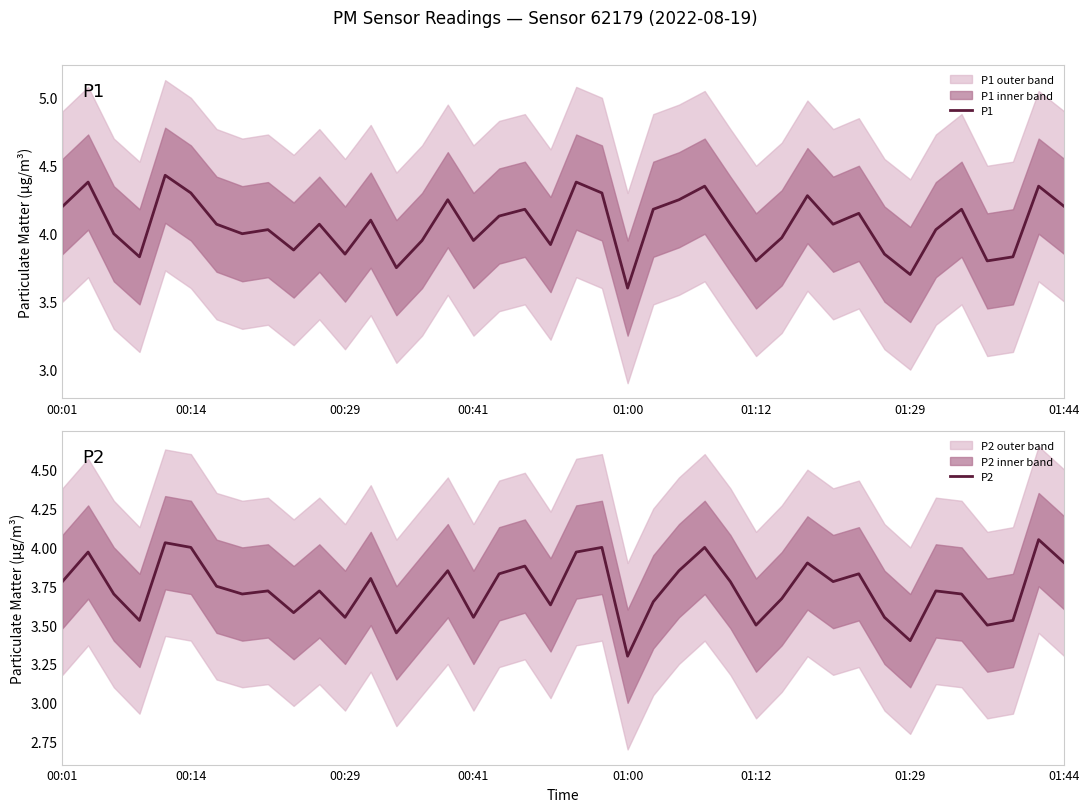

At which label does P1 reach its minimum?

01:00